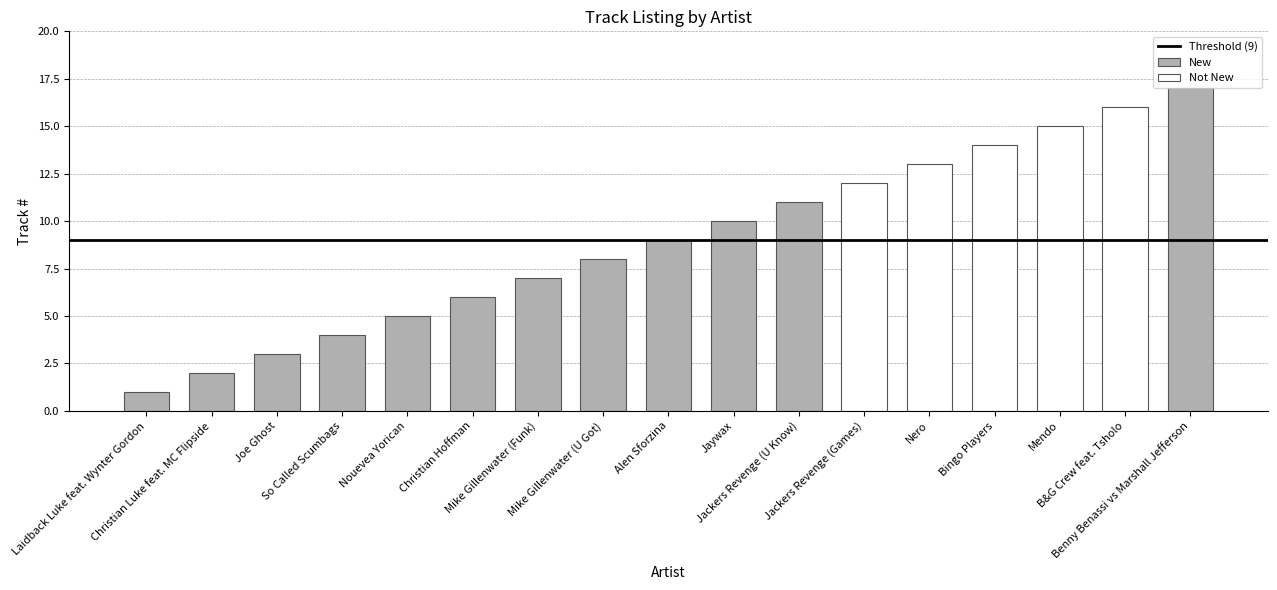

What is the change in value from Nouevea Yorican to Nero?

+8